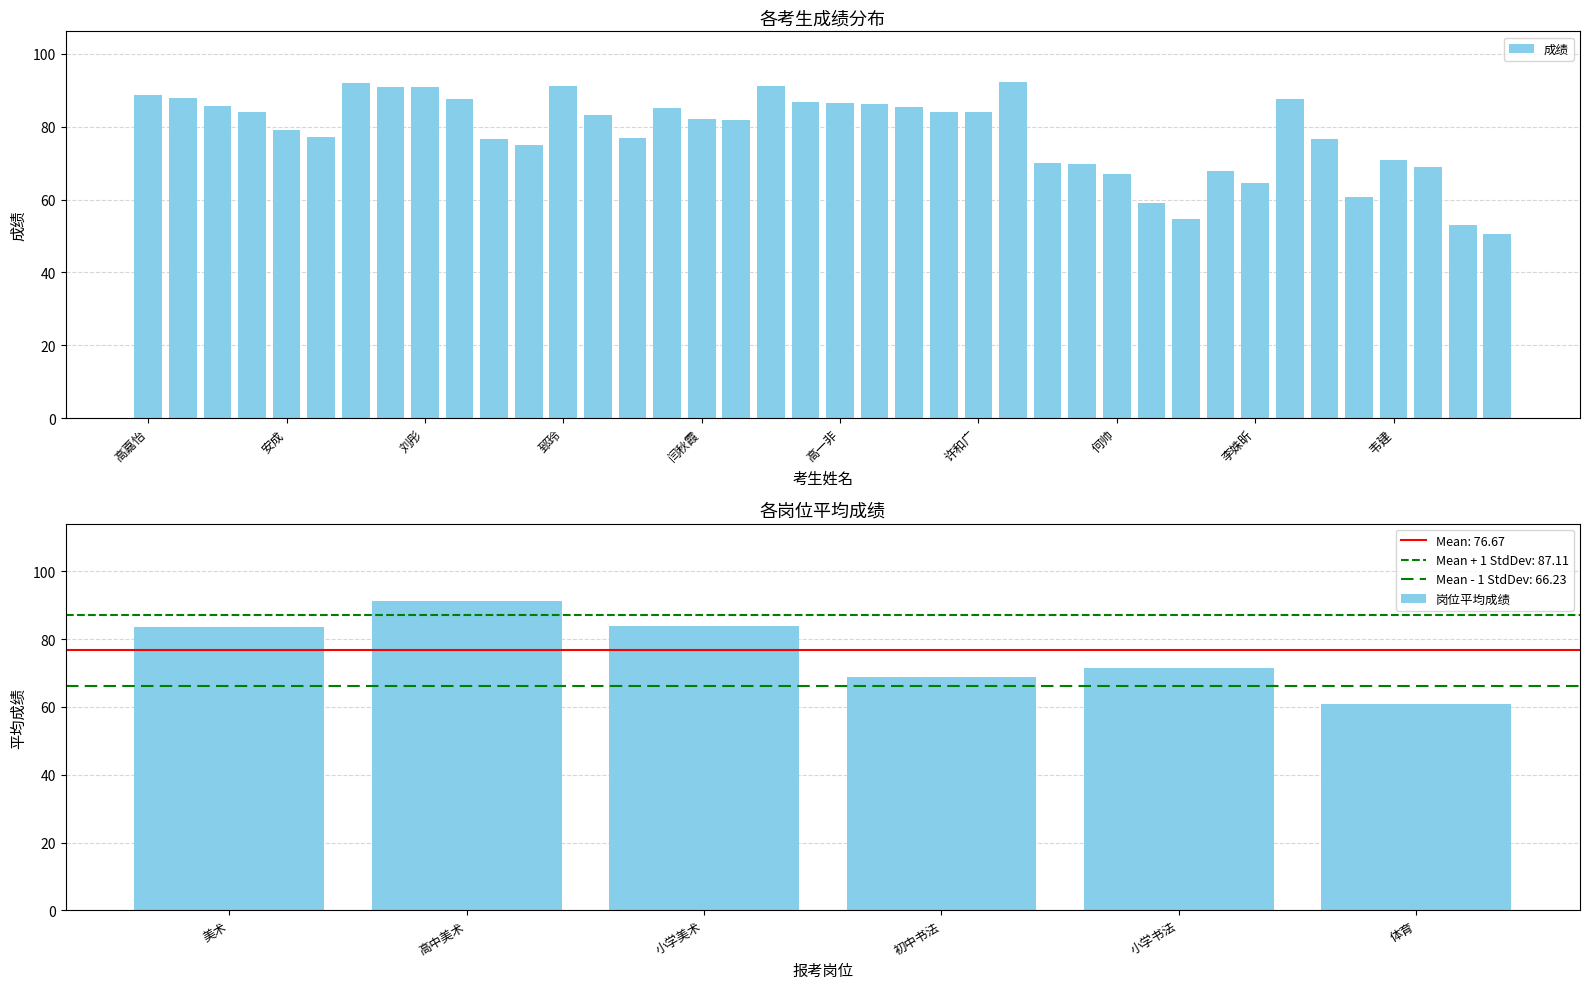

Reading right to left, list all the values displayed in this chart.

窦蕾=50.6	赵禺皓=53.1	王彬=68.9	韦建=70.9	刘倩汝=60.7	张玥=76.7	邵帅=87.7	李姝昕=64.4	安琪洋子=67.7	吴琼=54.6	李金芳=59.1	何帅=67.0	高洁=69.7	罗承伟=70.0	刘洋=92.3	许和广=84.0	王捷=84.0	黄苏雅=85.4	陈慕=86.2	高一非=86.6	吕佳=86.8	乔红=91.1	马宇辰=81.9	闫秋霞=82.0	张苑=85.2	梁兴伟=76.8	李晓芳=83.1	郅玲=91.1	马潇=74.9	郭晶=76.5	徐丹=87.7	刘彤=90.8	杨楠=91.0	马召弟=92.0	王悦恒=77.2	安成=79.0	龙鸣=83.9	王娜=85.6	朱霞=87.9	高嘉怡=88.6